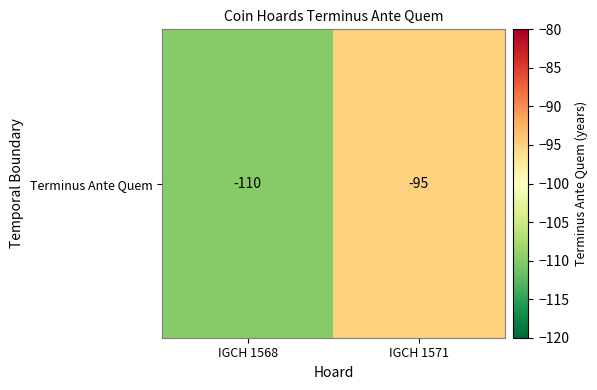

Which label corresponds to the largest value in the chart?

IGCH 1571